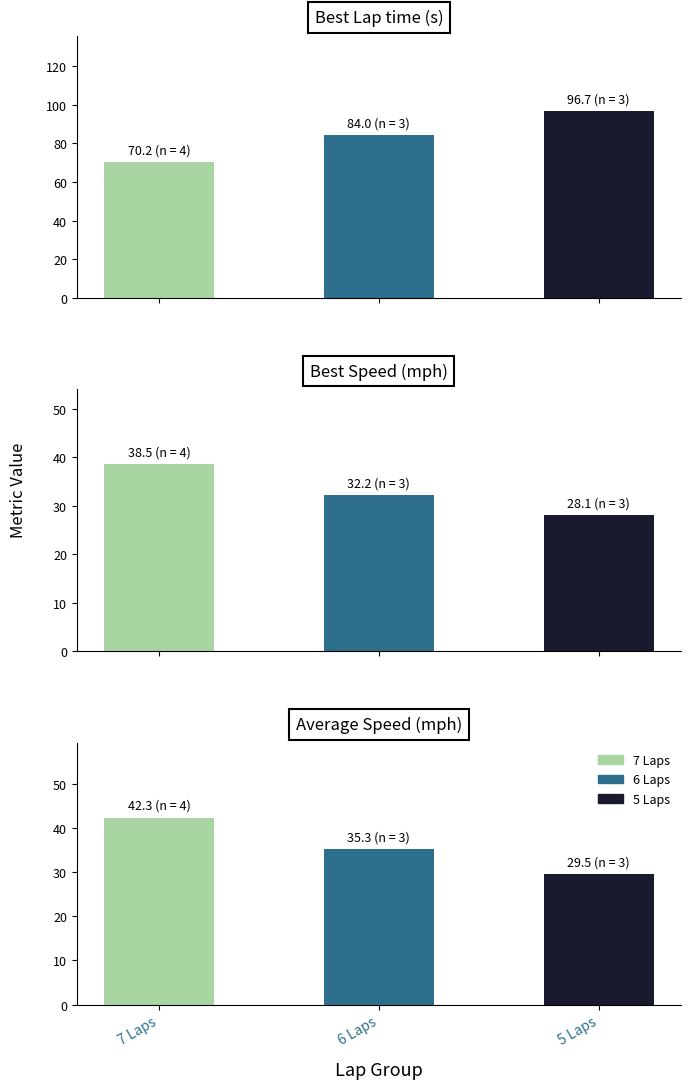

Which series has the largest total across all categories?

Best Lap time (s)